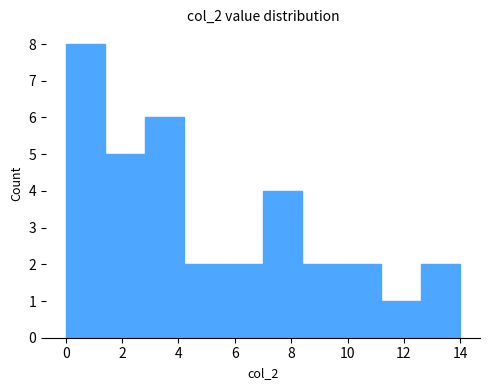

What is the height of the bar covering 1.4 to 2.8 on the x-axis? The values are not printed on the chart, so give them approximately, as read against the axis.

5